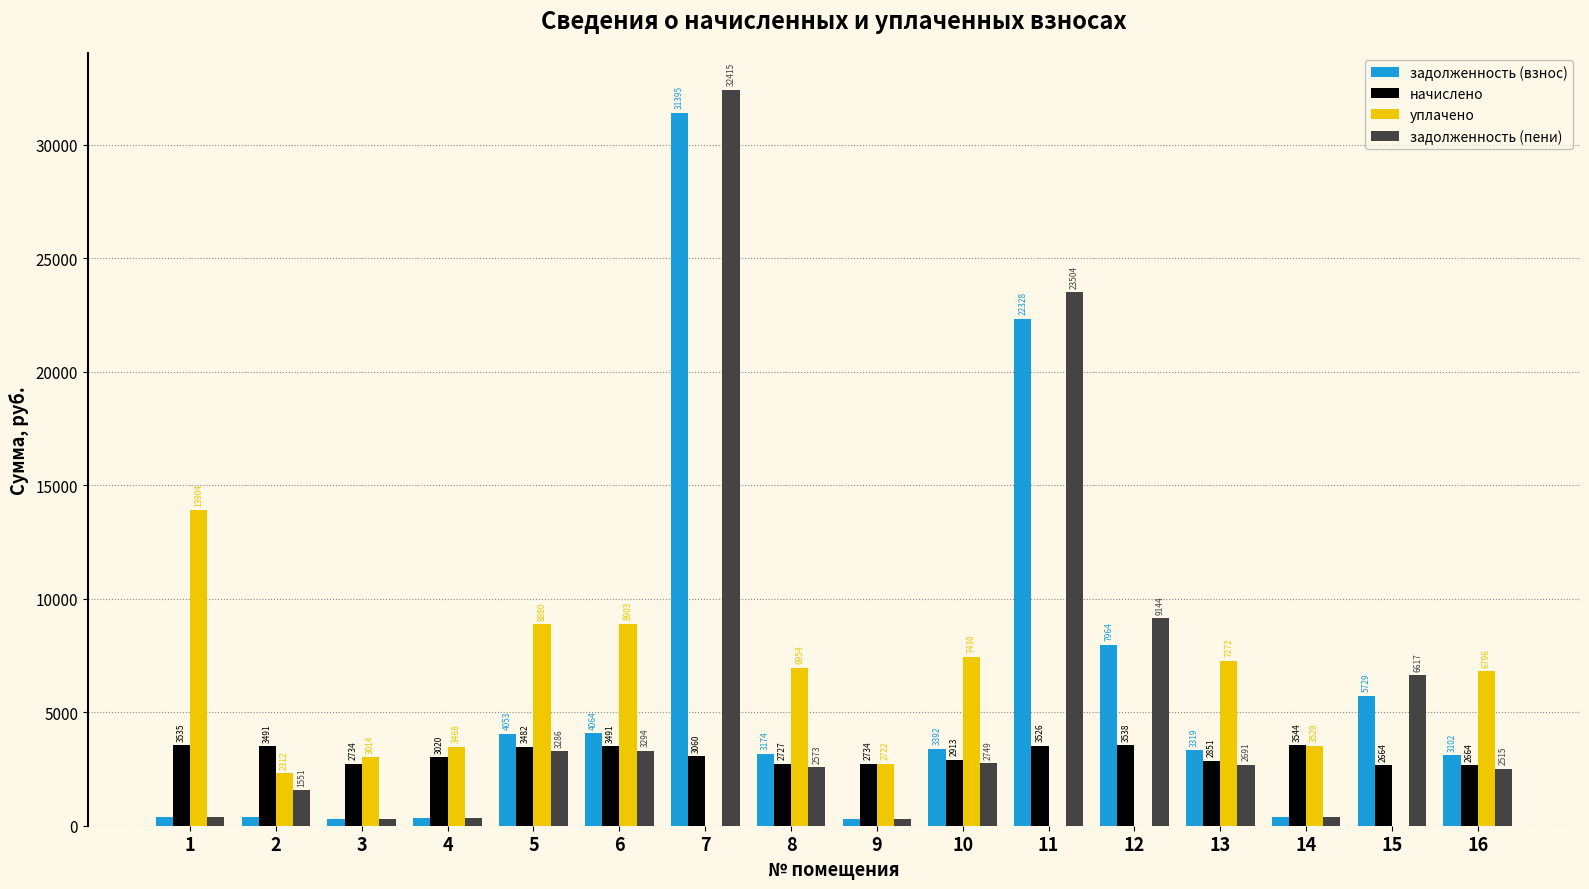

True or false: уплачено has a value of 7430.8 at 10.

True